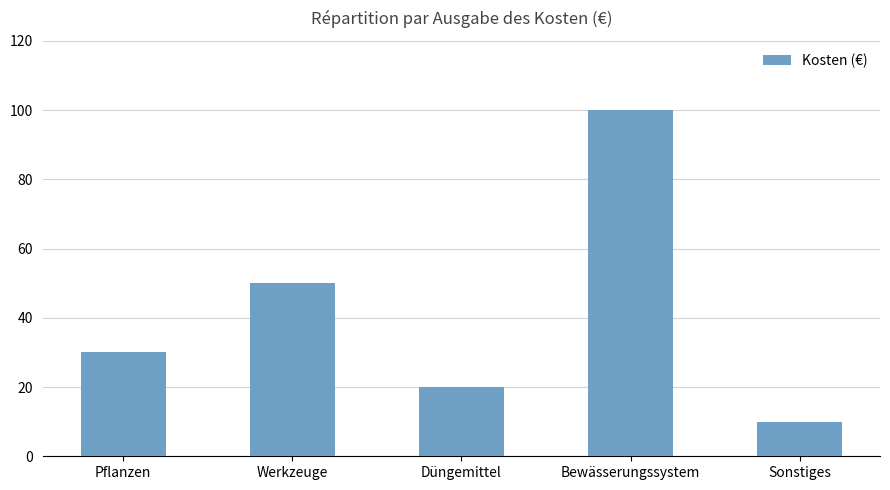

Reading left to right, extract all data points from this chart.

Pflanzen=30	Werkzeuge=50	Düngemittel=20	Bewässerungssystem=100	Sonstiges=10